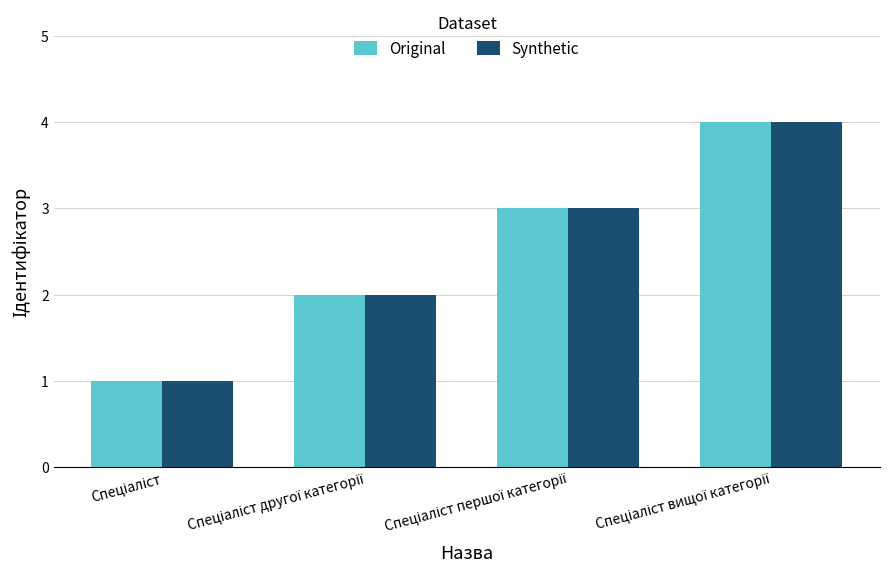

What is the difference between the maximum and minimum values in the Synthetic series?

3